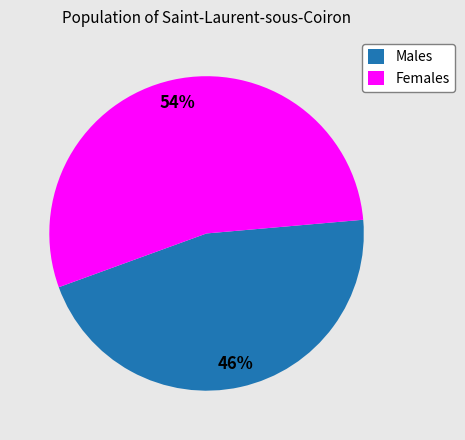

To the nearest percent, what is the difference between the largest and smallest slice percentages?

8%